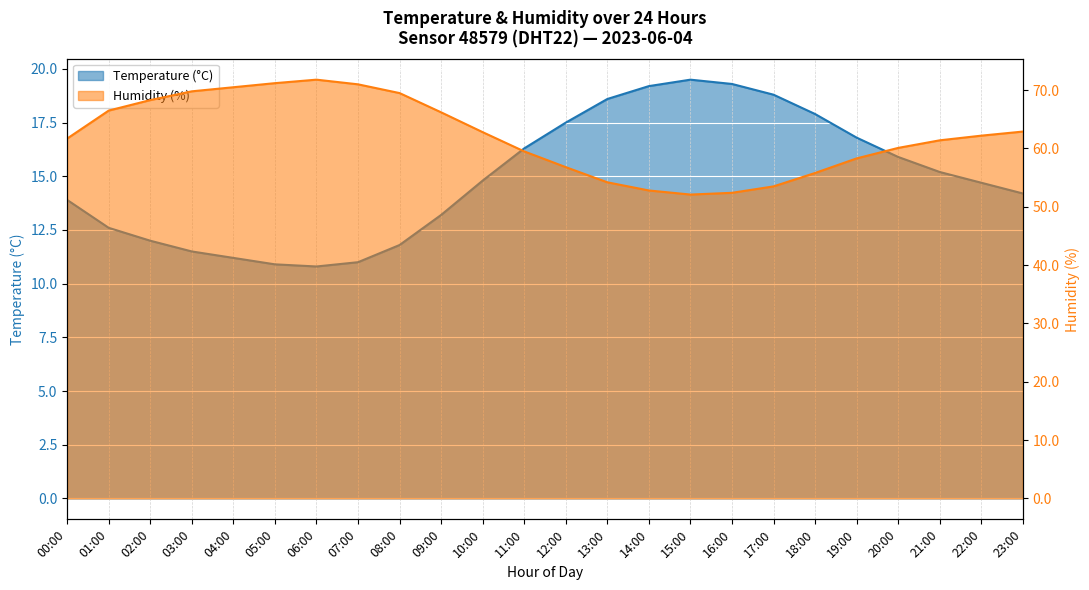

True or false: Temperature (°C) and Humidity (%) intersect in this chart.

False